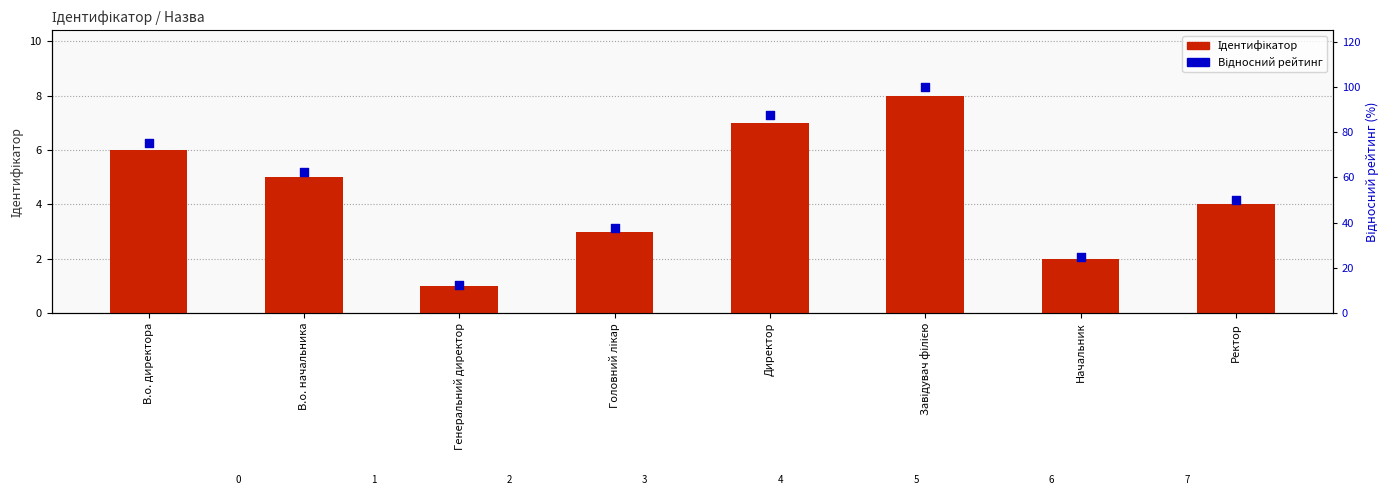

Which series reaches the minimum Y coordinate?

Ідентифікатор